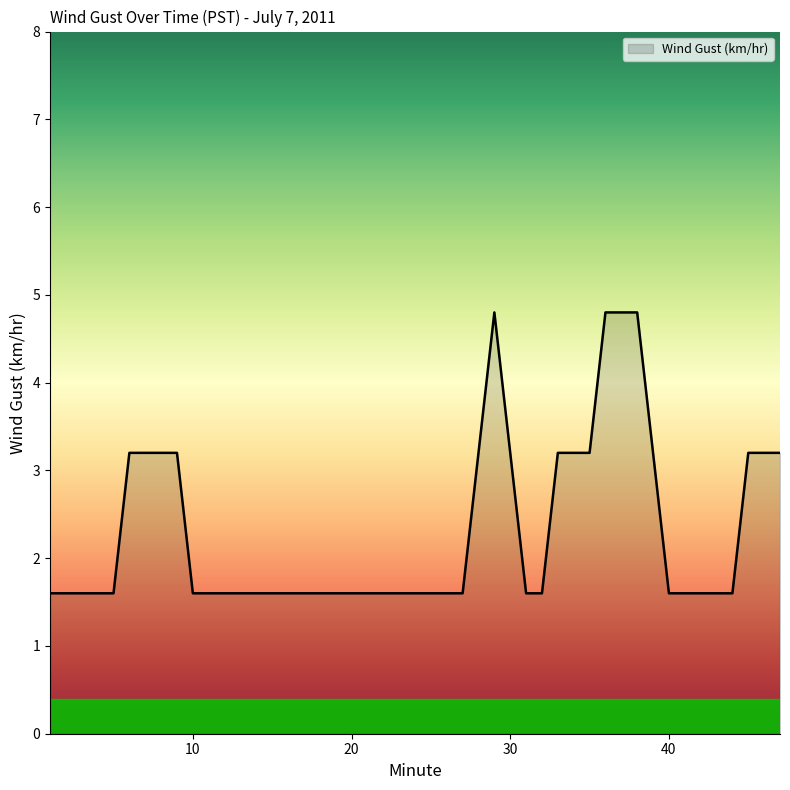

Reading right to left, extract all data points from this chart.

3.2	3.2	3.2	1.6	1.6	1.6	1.6	3.2	4.8	4.8	4.8	3.2	3.2	3.2	1.6	1.6	3.2	4.8	3.2	1.6	1.6	1.6	1.6	1.6	1.6	1.6	1.6	1.6	1.6	1.6	1.6	3.2	3.2	3.2	3.2	1.6	1.6	1.6	1.6	1.6